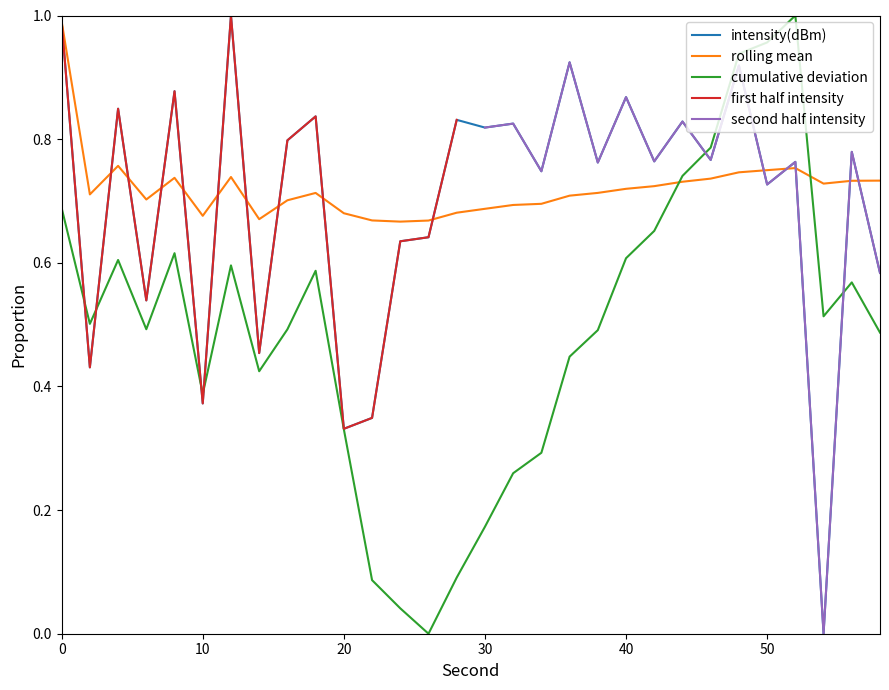

True or false: intensity(dBm) has a value of 0.5 at 30.

False